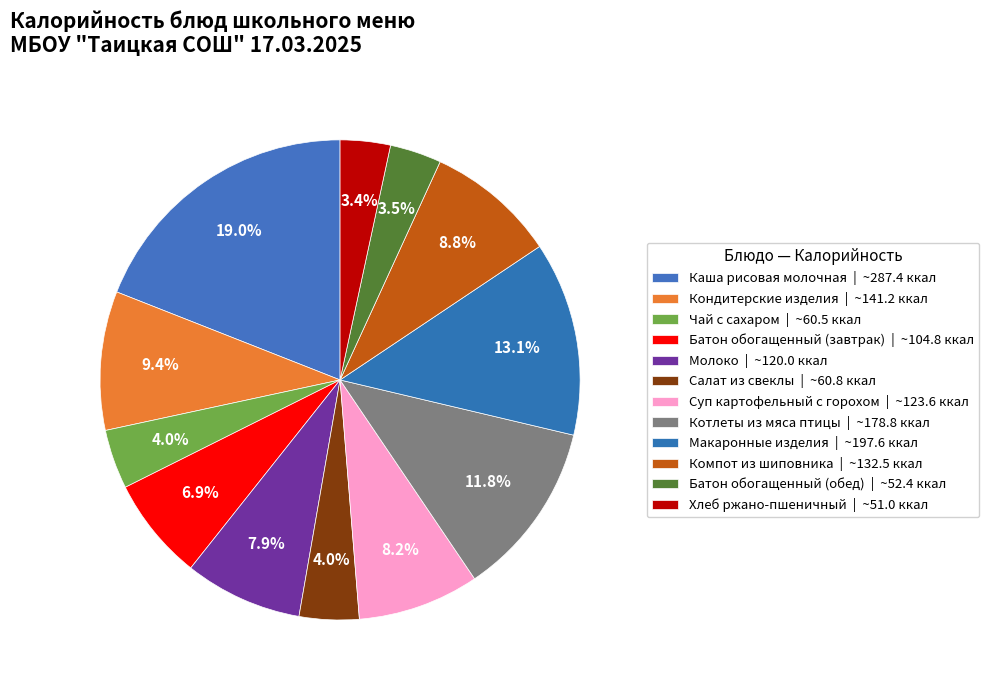

Count the number of slices in the pie.

12